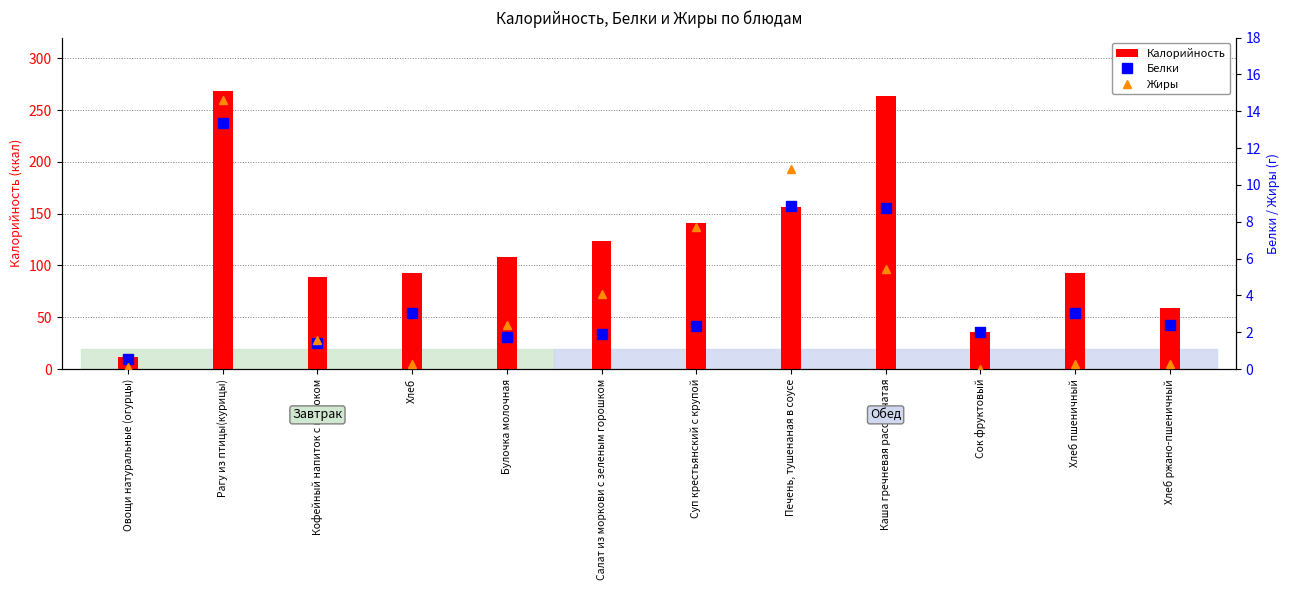

Between Хлеб and Рагу из птицы(курицы), which is larger?

Рагу из птицы(курицы)